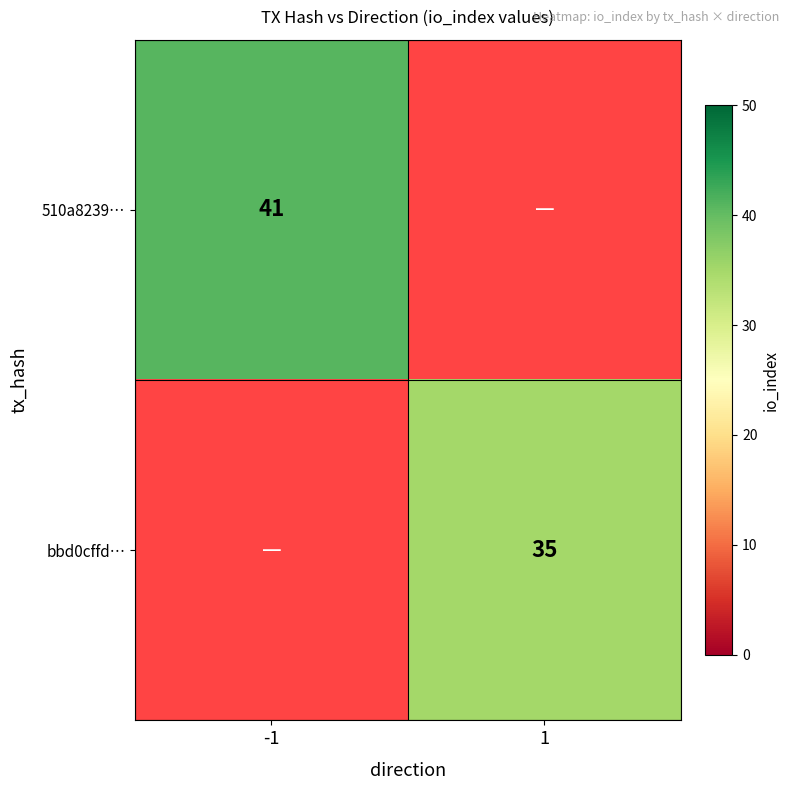

The value of 510a8239… at -1 is 41. True or false?

True